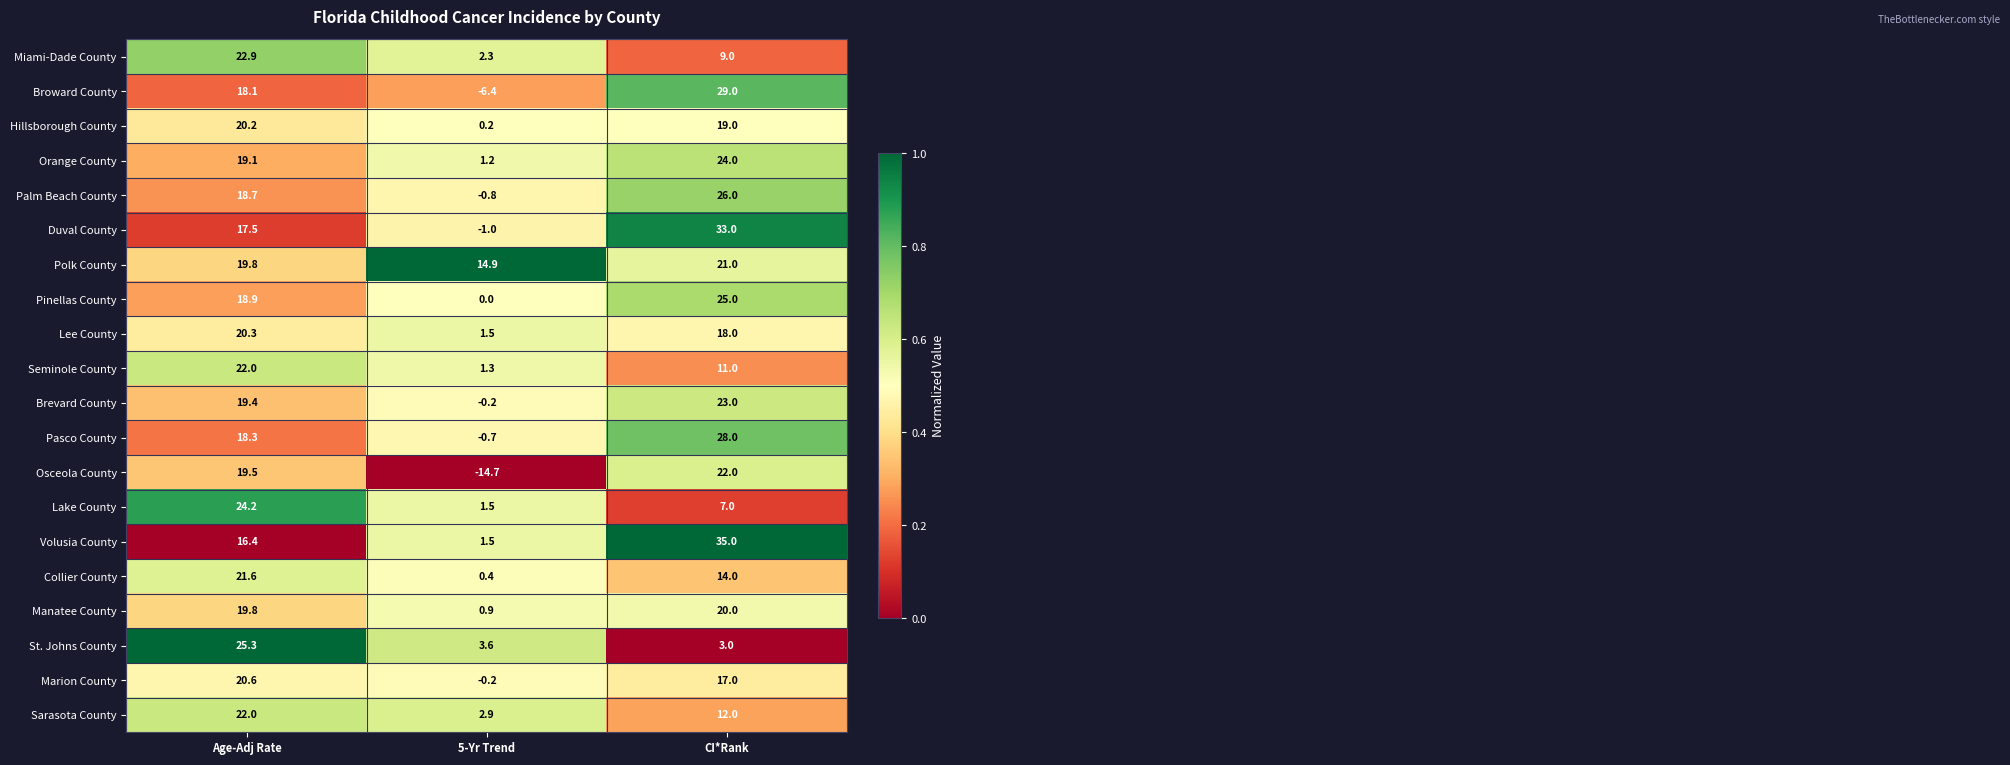

List the labels in order of Manatee County value, smallest first.

5-Yr Trend, Age-Adj Rate, CI*Rank